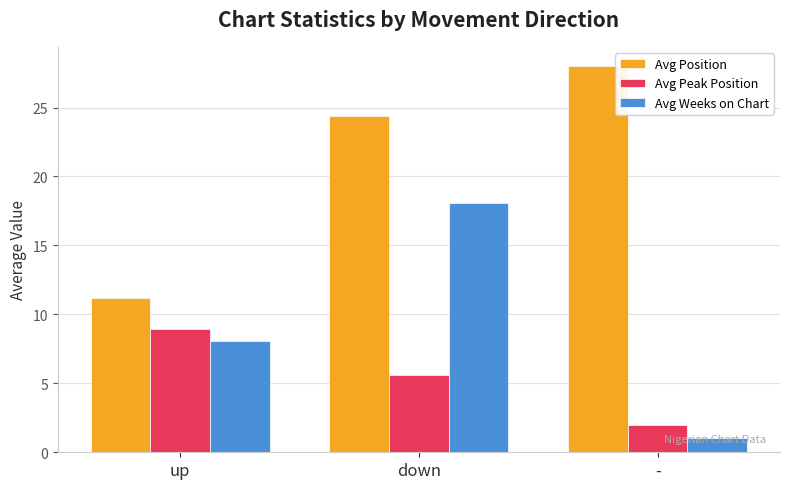

Is it true that Avg Weeks on Chart equals 1.0 at -?

True